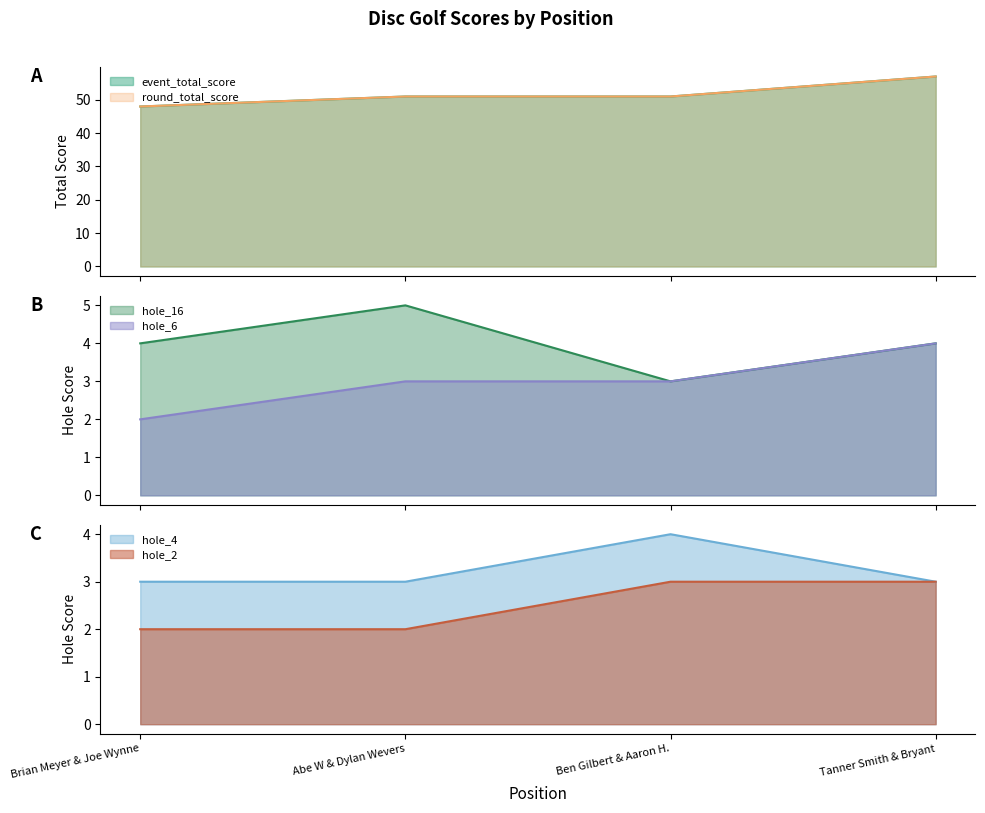

True or false: event_total_score and hole_2 cross at least once.

False